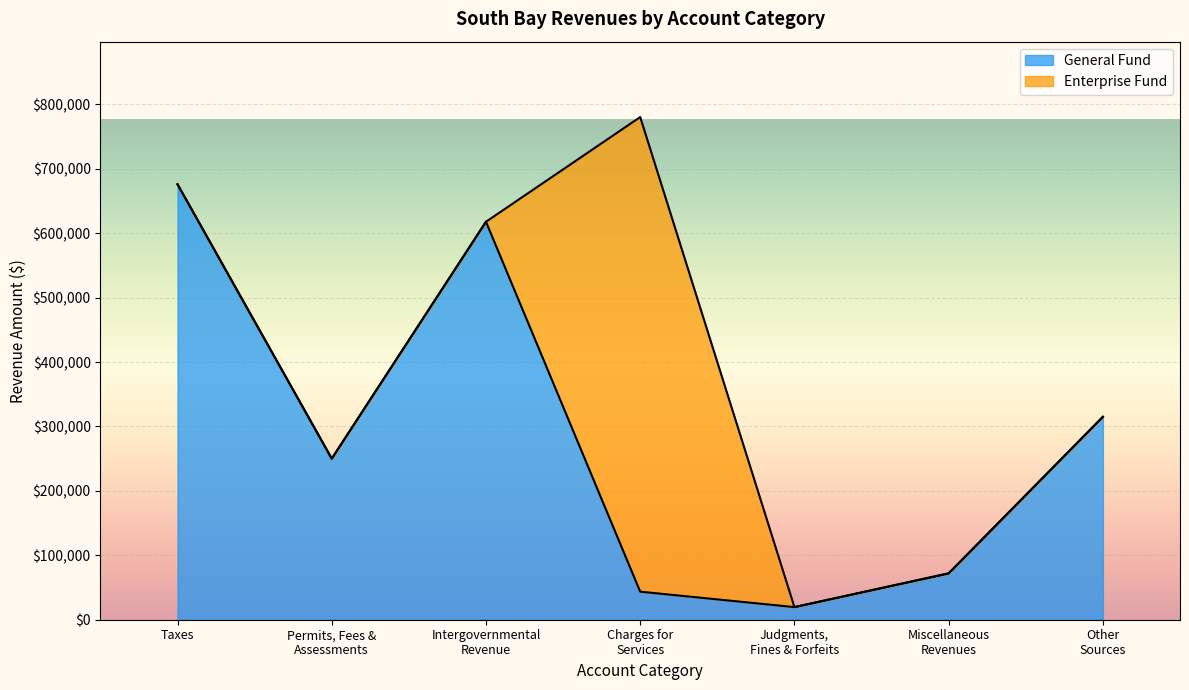

What is the difference between the maximum and second lowest values in the General Fund series?

632435